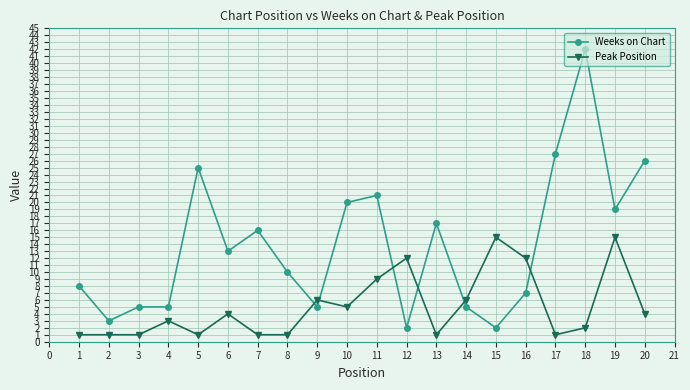

Which series has the largest range (max minus min)?

Weeks on Chart